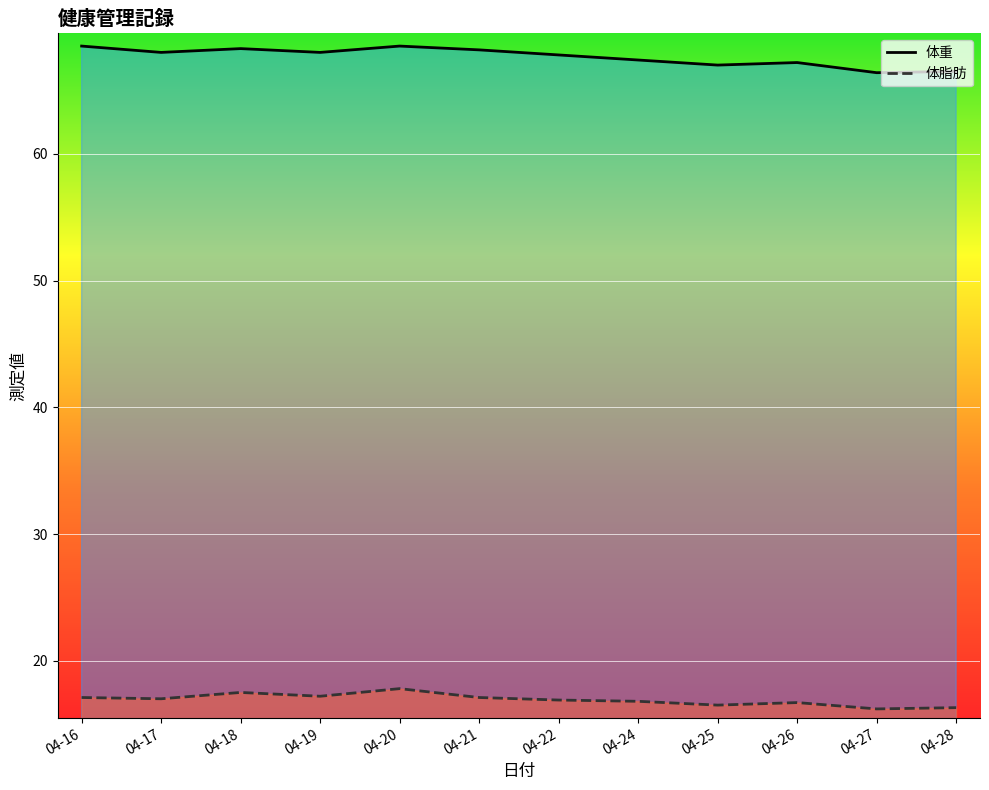

What is the difference between the second highest and second lowest values in the 体脂肪 series?

1.2